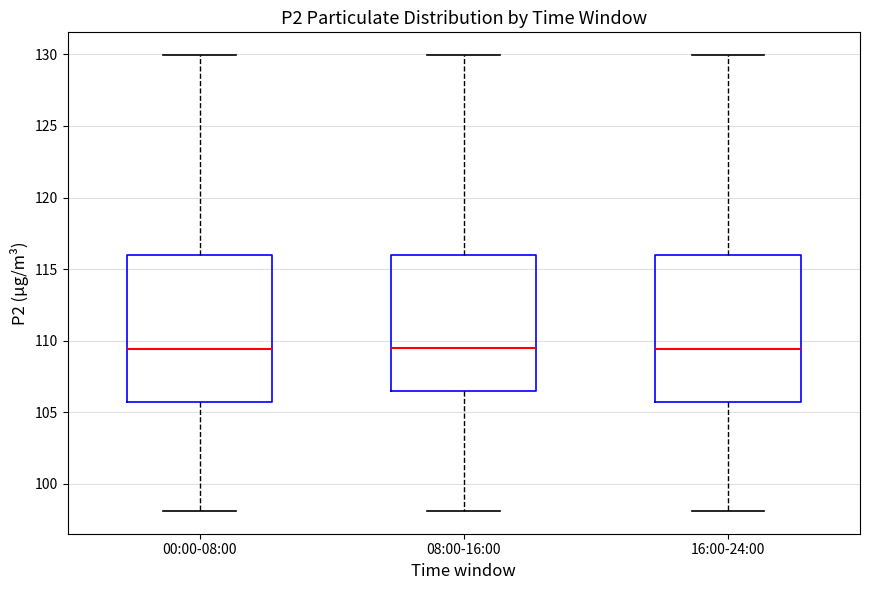

Reading left to right, read every box against the y-axis: the position of its median line, the range the box covers, and the ends of its whiskers. The values are not printed on the chart, so give them approximately, as read against the axis.

00:00-08:00: median 109.5, box 105.5 to 116.0, whiskers 98.0 to 130.0
08:00-16:00: median 109.5, box 106.5 to 116.0, whiskers 98.0 to 130.0
16:00-24:00: median 109.5, box 105.5 to 116.0, whiskers 98.0 to 130.0